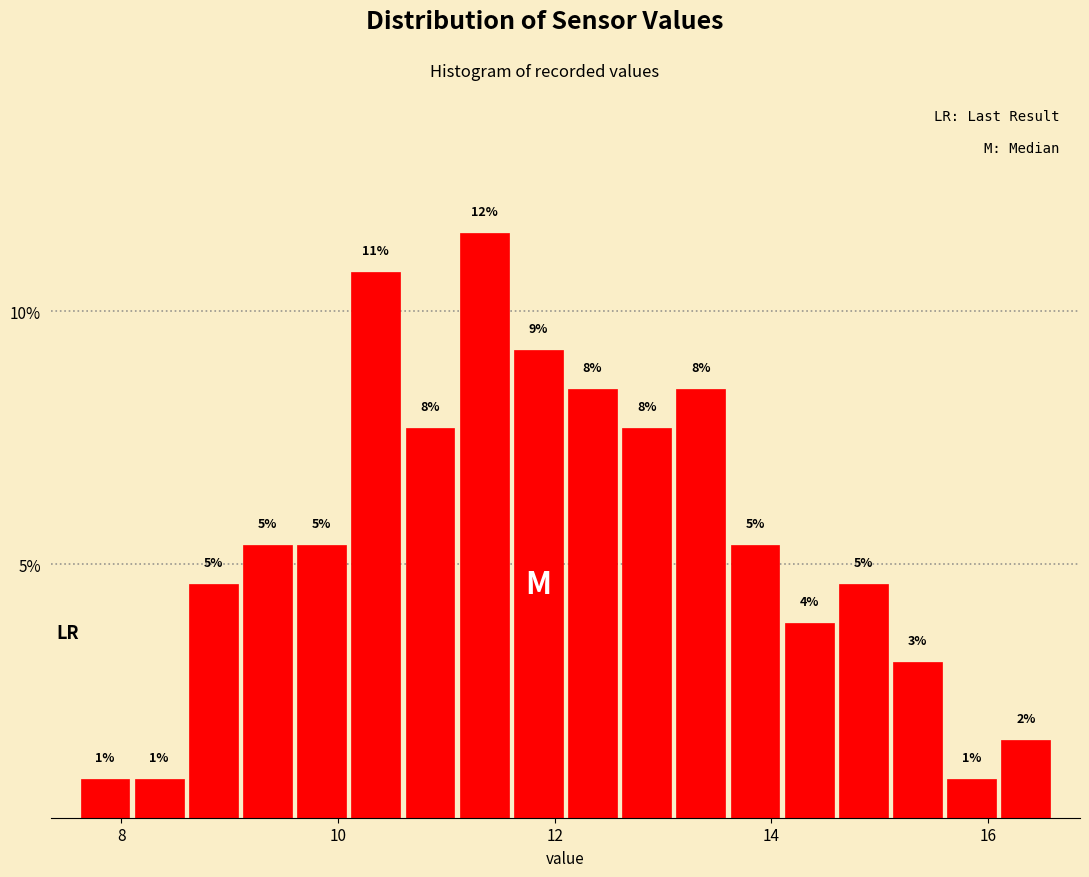

Around what value on the x-axis is the tallest bar? Give the approximate position of its centre, as read against the axis.

11.4